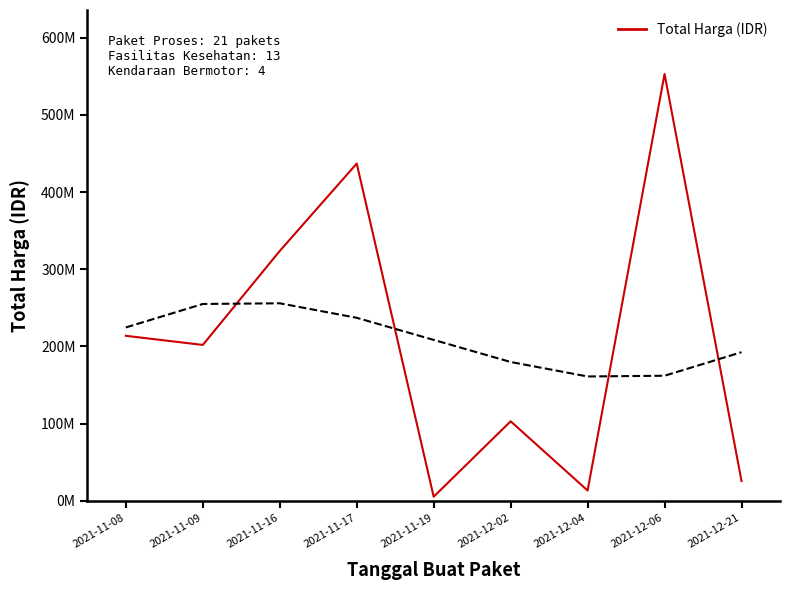

Where is the data nearest to the value 279187650?

2021-11-16